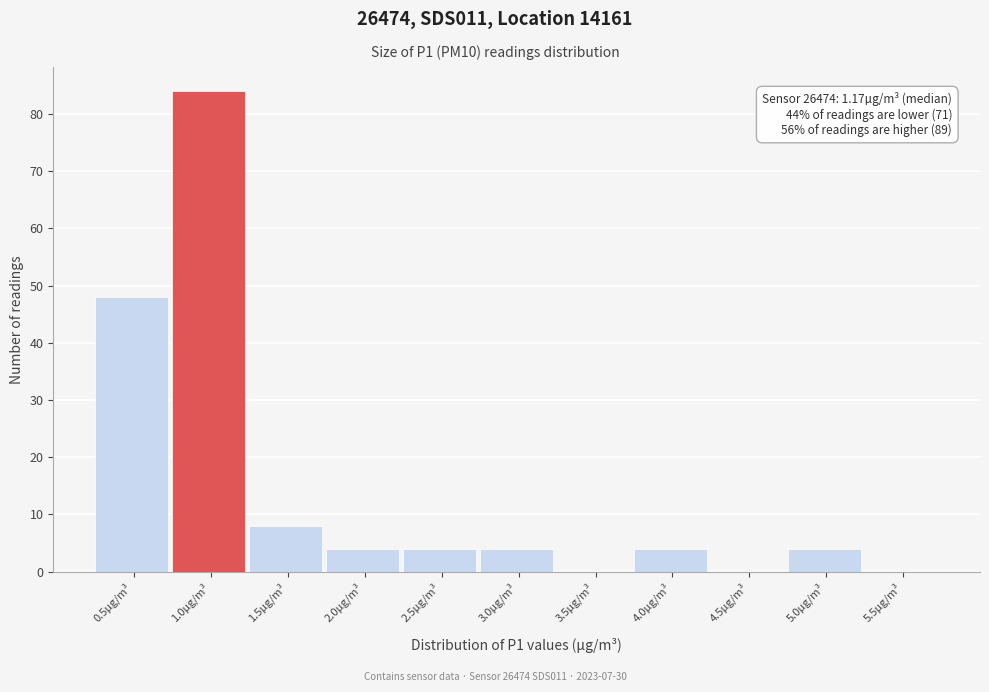

Reading left to right, transcribe all the data shown in this chart.

0.5µg/m³=48	1.0µg/m³=84	1.5µg/m³=8	2.0µg/m³=4	2.5µg/m³=4	3.0µg/m³=4	3.5µg/m³=0	4.0µg/m³=4	4.5µg/m³=0	5.0µg/m³=4	5.5µg/m³=0